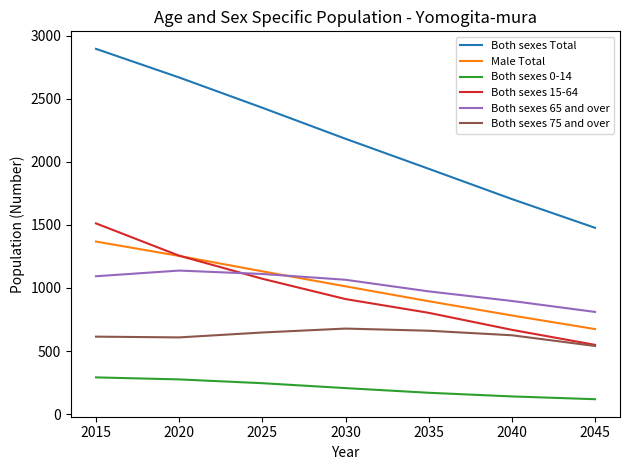

What is the lowest value of the Both sexes Total series?

1477